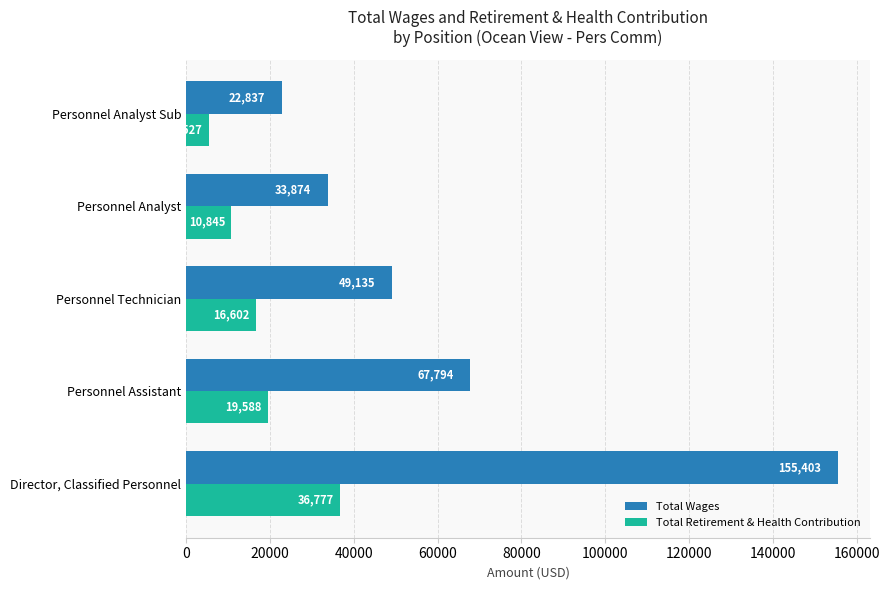

Rank the series by their maximum value, from highest to lowest.

Total Wages, Total Retirement & Health Contribution